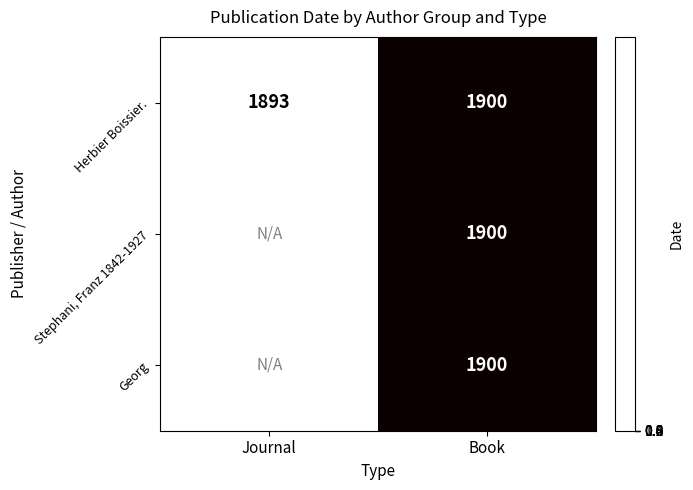

At which category is the sum across all series the highest?

Book